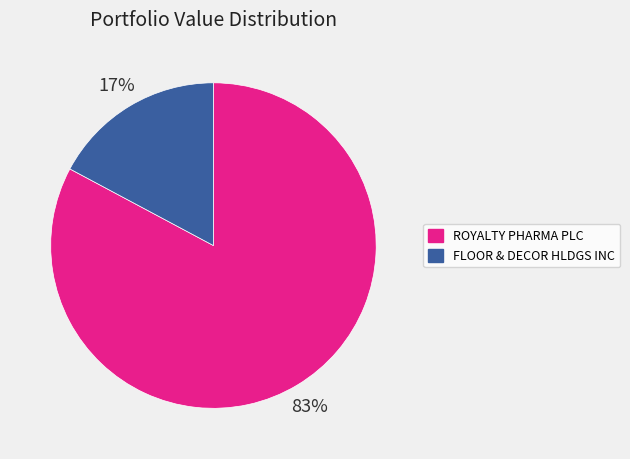

True or false: ROYALTY PHARMA PLC accounts for 89% of the total.

False